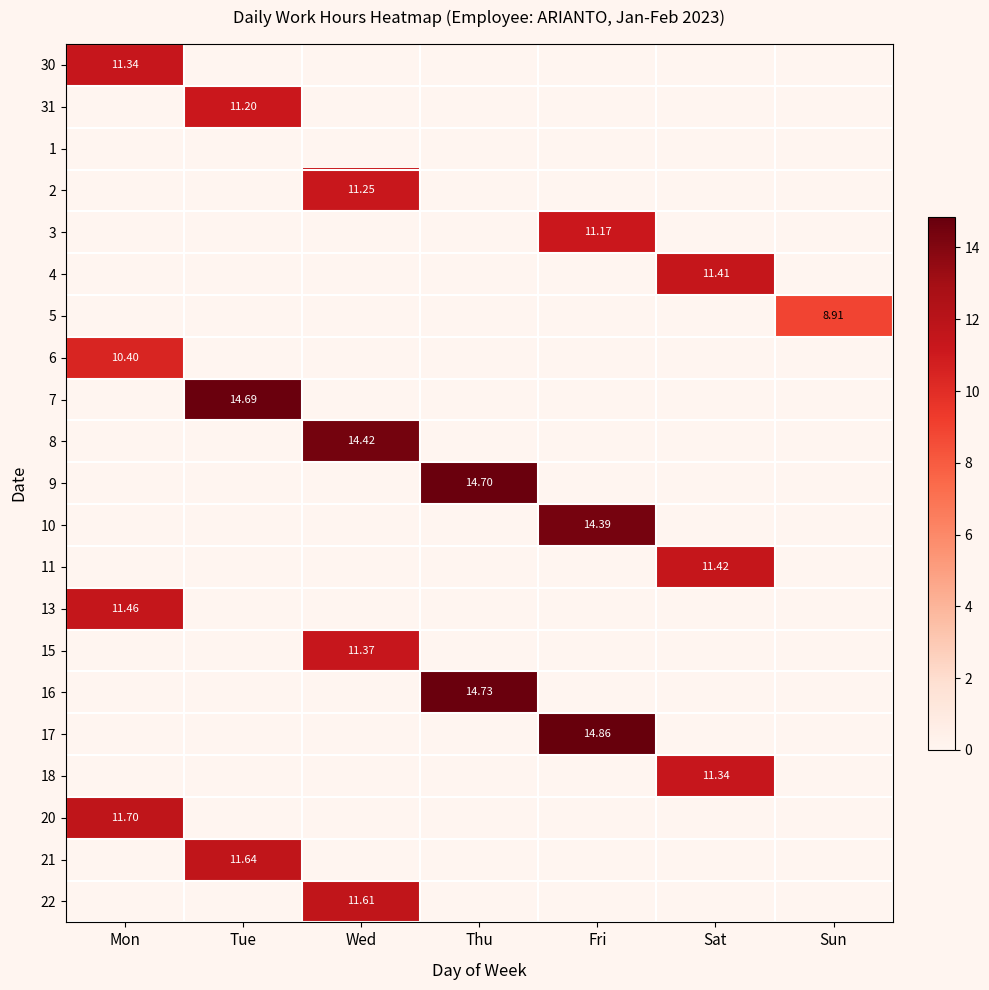

What is the sum of all 22 values?

11.6